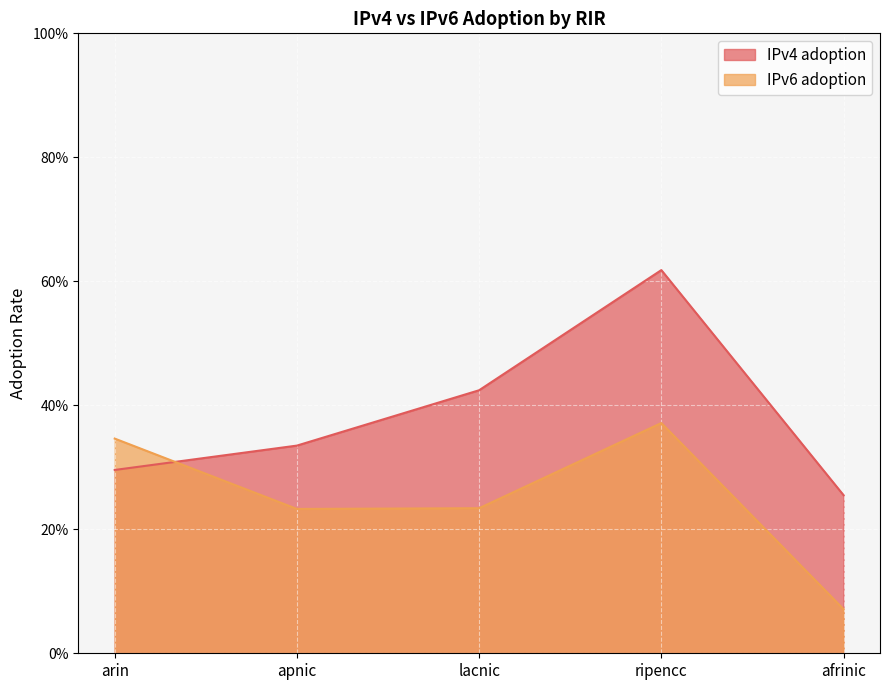

Rank the series at lacnic from lowest to highest value.

IPv6 adoption, IPv4 adoption